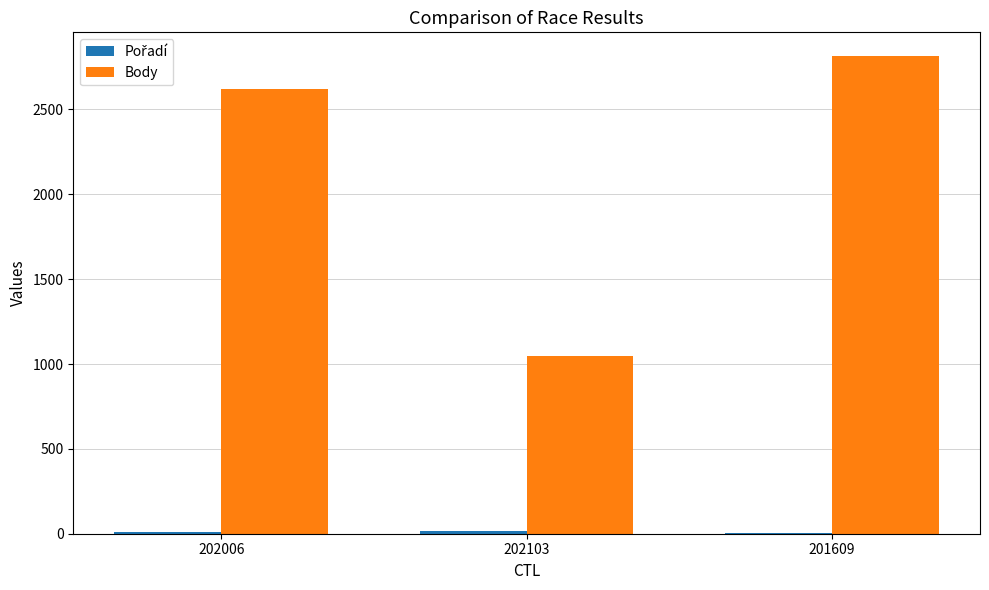

Between 202103 and 201609, which series saw the biggest shift?

Body